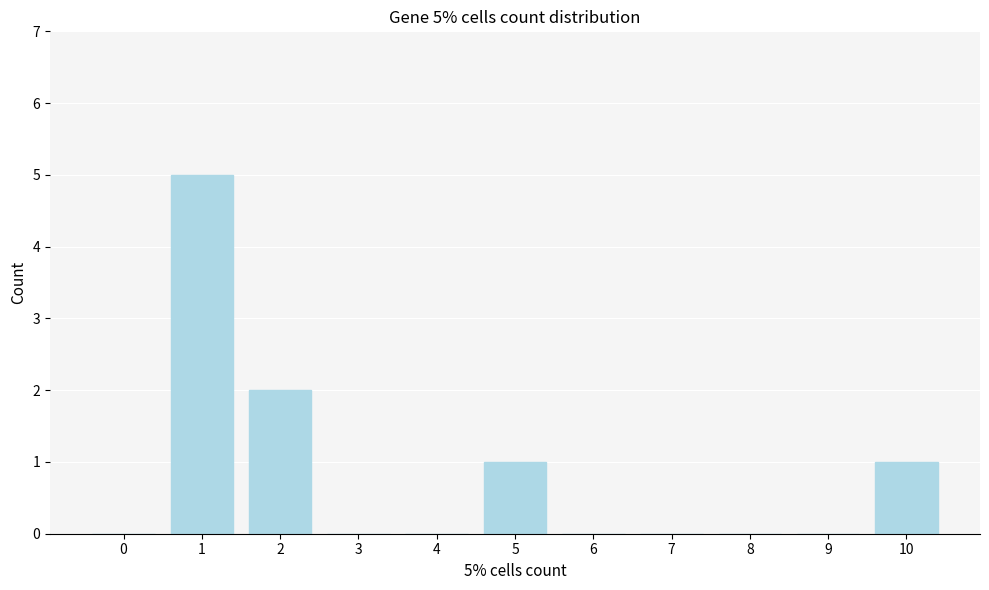

Reading left to right, list all the values displayed in this chart.

0=0	1=5	2=2	3=0	4=0	5=1	6=0	7=0	8=0	9=0	10=1